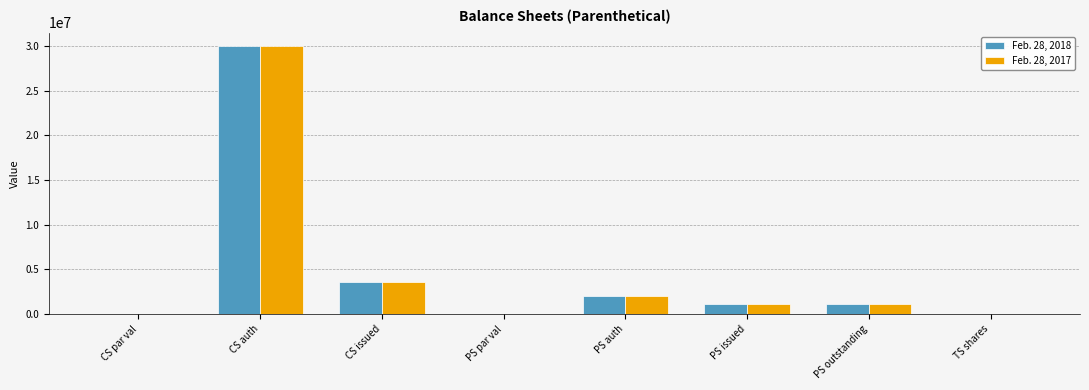

At which category is the sum across all series the highest?

CS auth